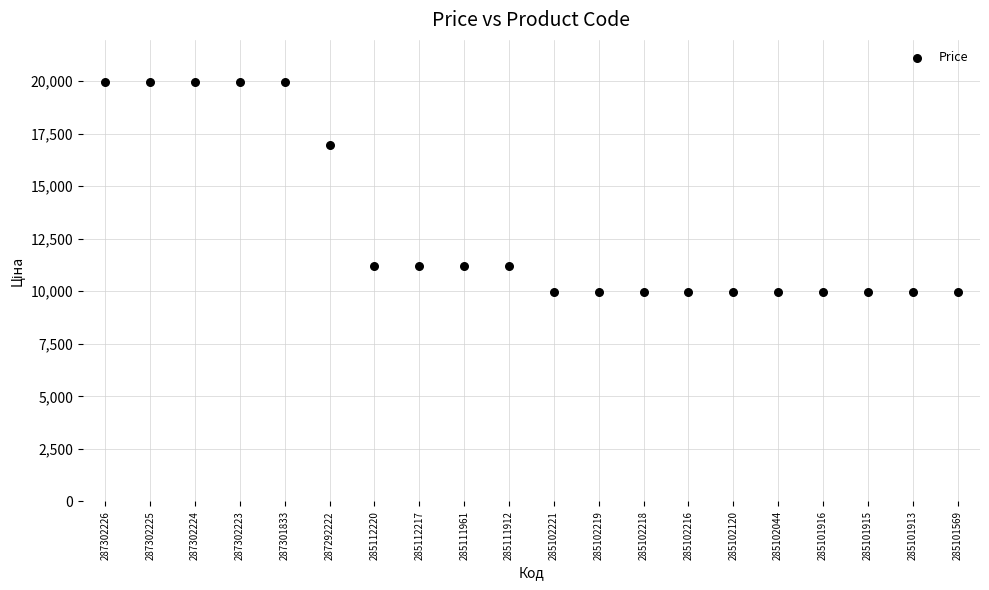

What Y value in the scatter plot is closest to 14969?

16976.3